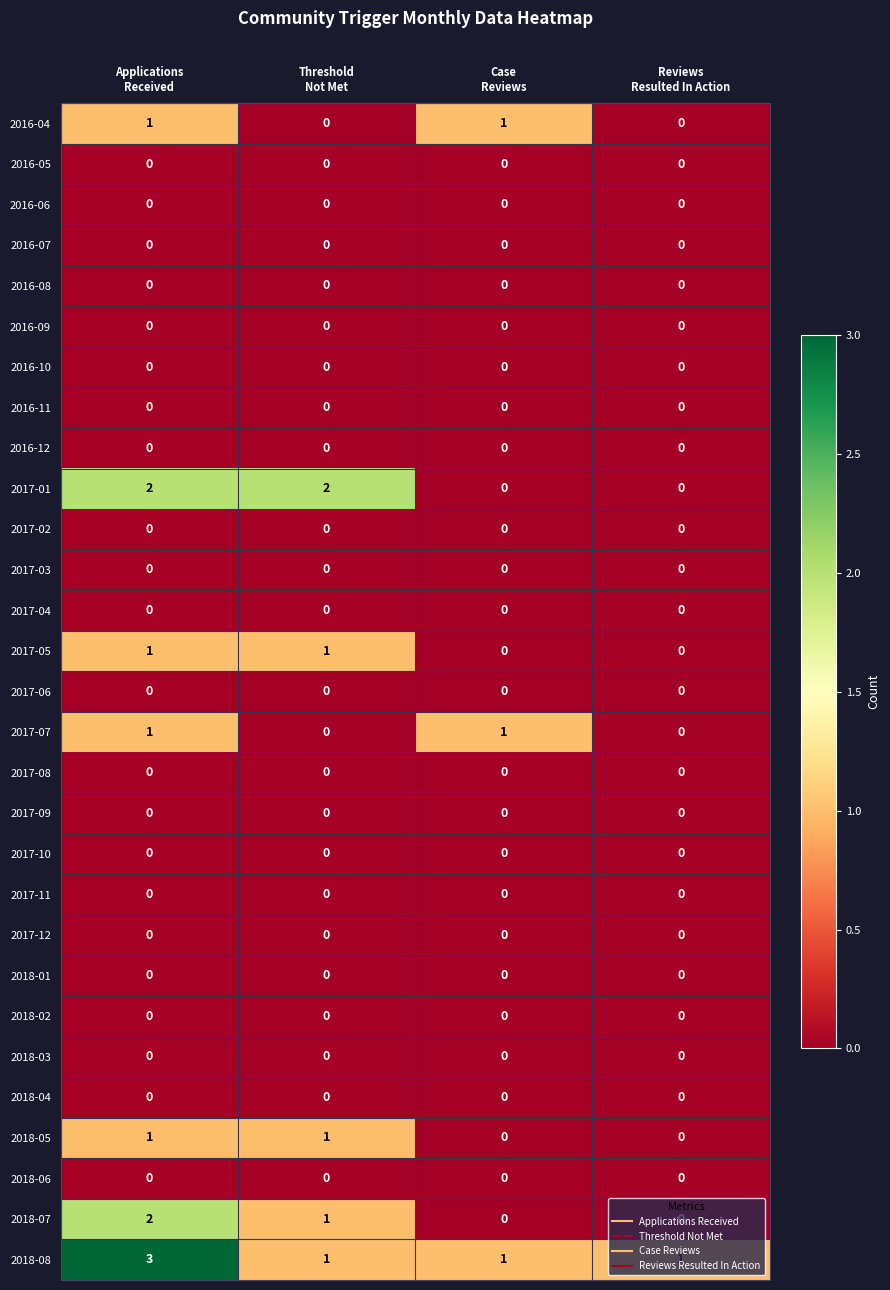

What is the maximum value shown in the chart?

3